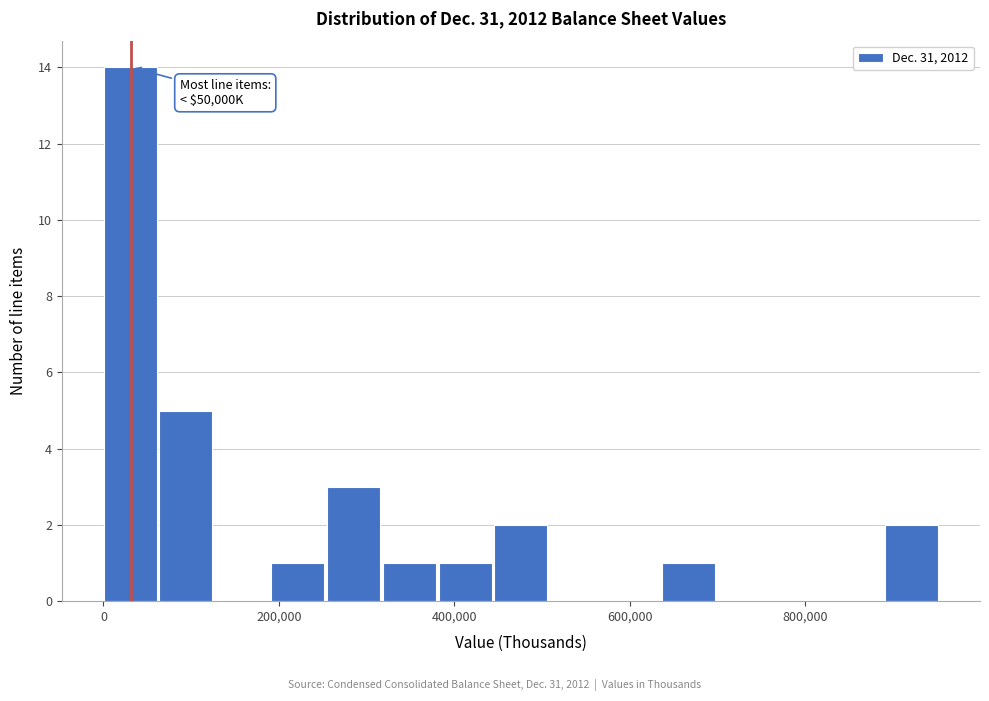

Around what value on the x-axis is the tallest bar? Give the approximate position of its centre, as read against the axis.

40000